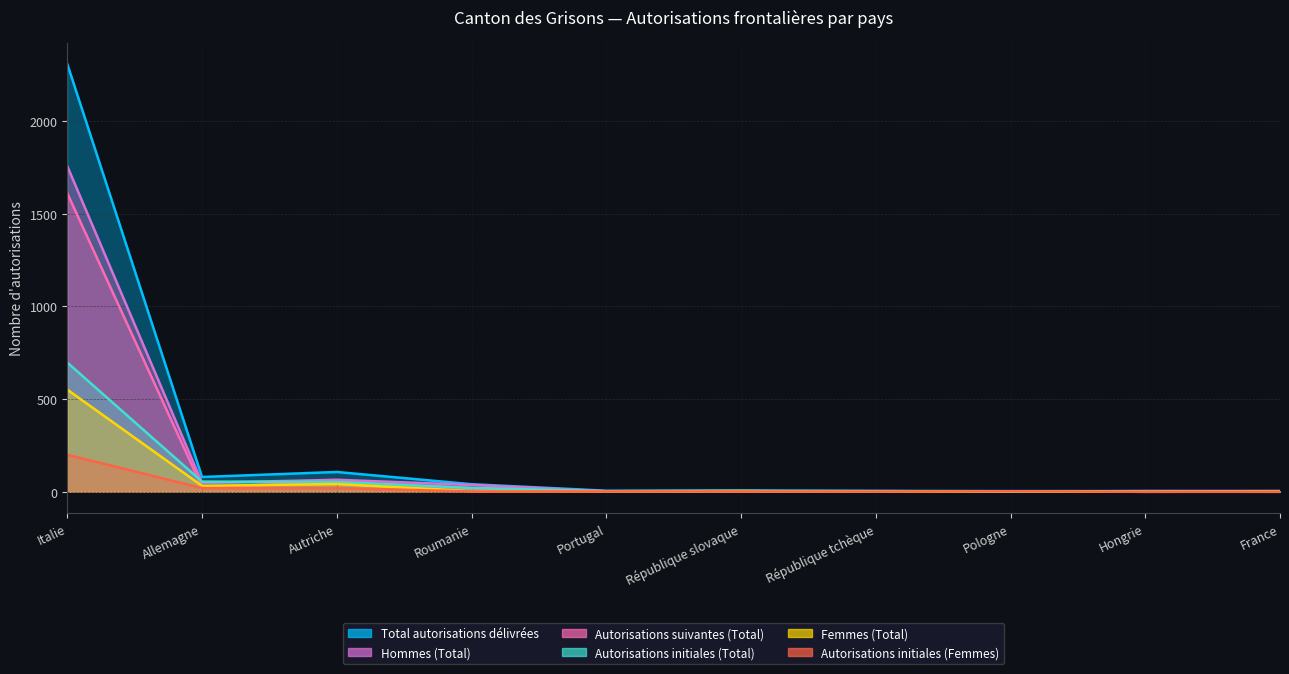

What is the difference between the Autorisations initiales (Femmes) values at Hongrie and Allemagne?

20